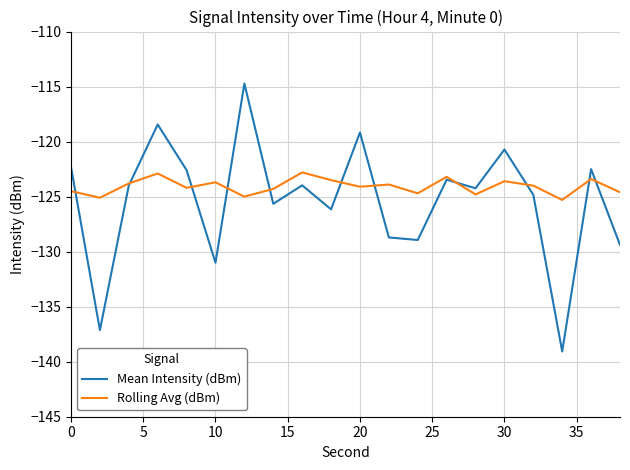

List the series in order of their peak value, highest first.

Mean Intensity (dBm), Rolling Avg (dBm)